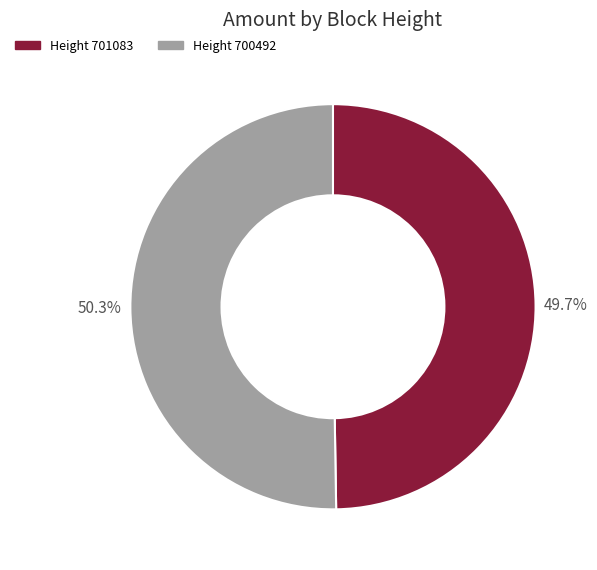

Which slice is the largest?

Height 700492